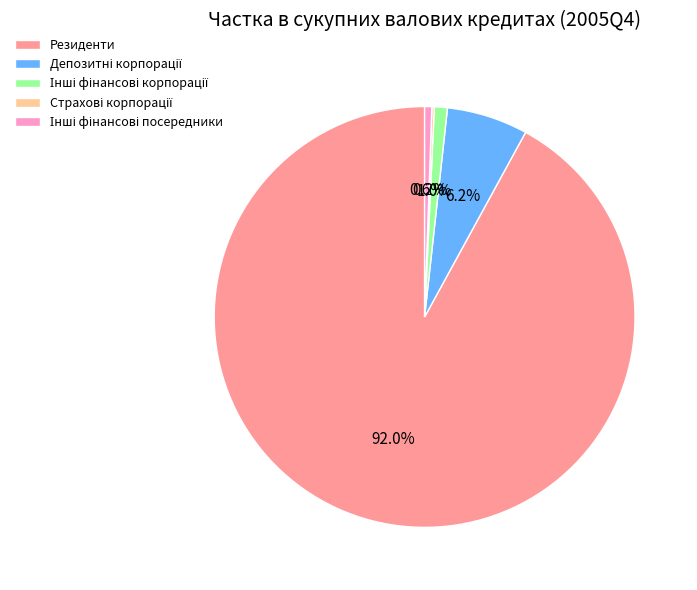

Which category has the biggest portion of the pie?

Резиденти